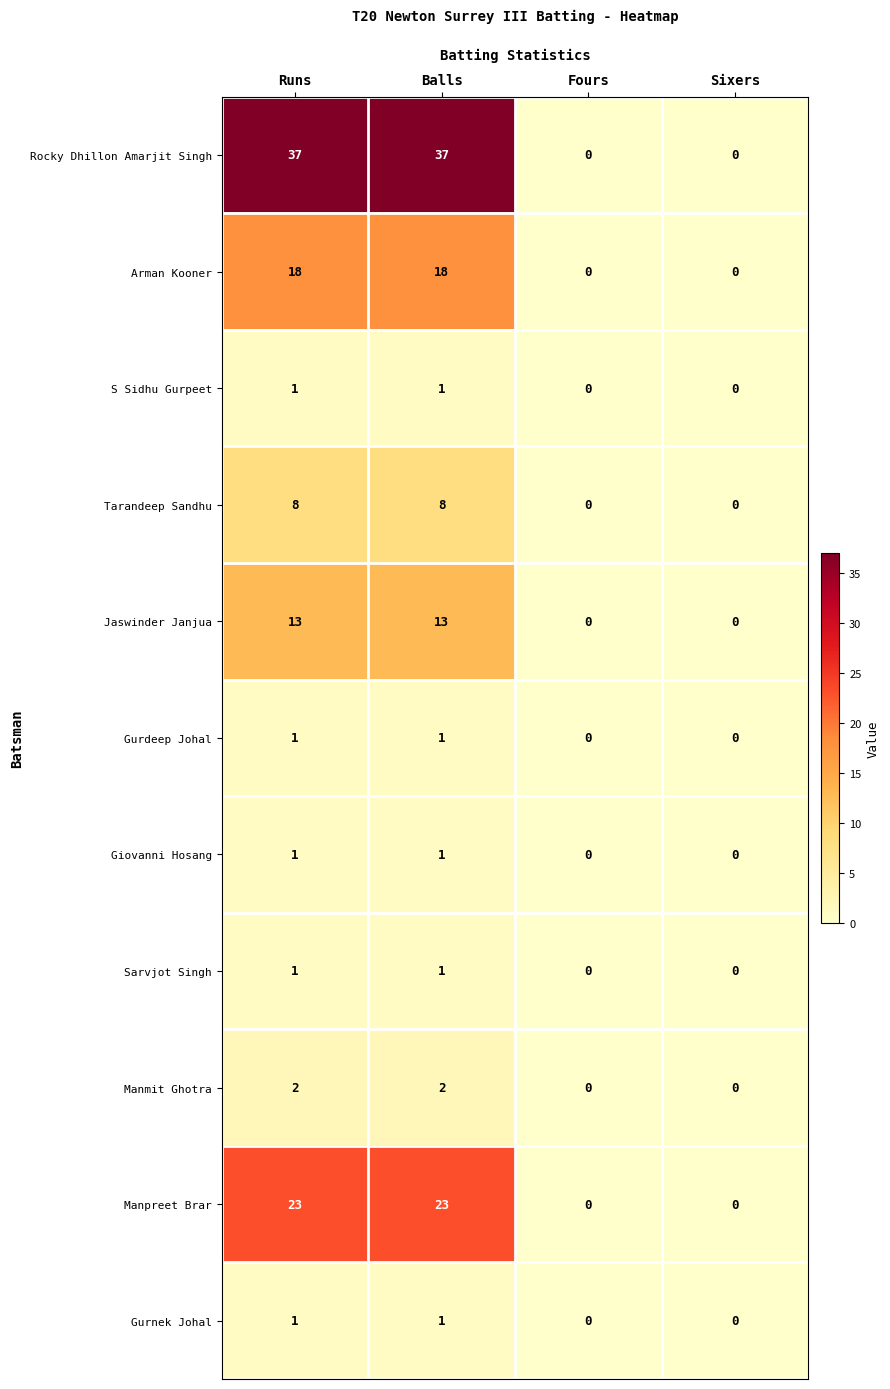

What is the difference between the highest and lowest values at Balls?

36